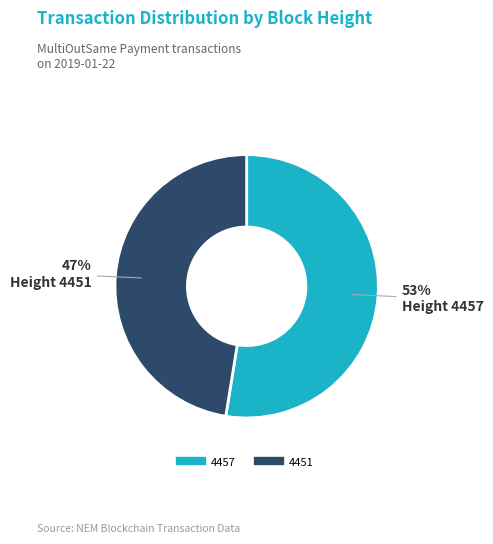

To the nearest percent, what percentage of the pie is 4451?

47%